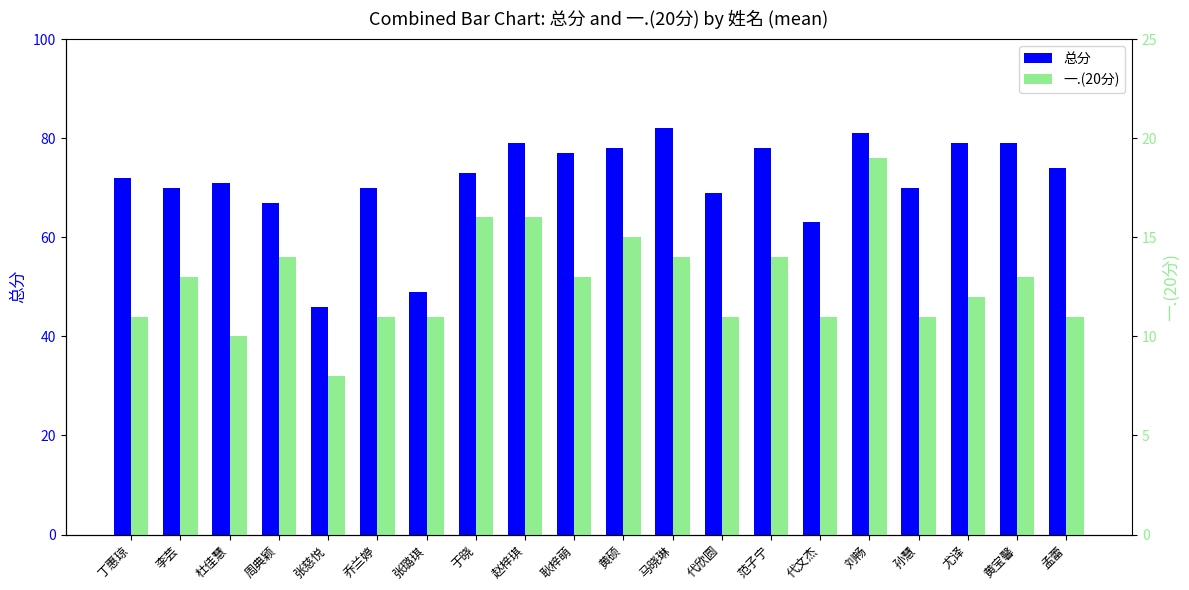

What is the average value of the 一.(20分) series?

13